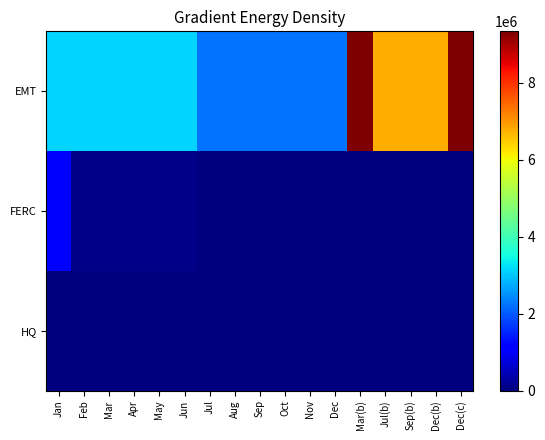

Reading right to left, transcribe all the data shown in this chart.

EMT: Dec(c)=9340126.6	Dec(b)=6759213.0	Sep(b)=6759213.0	Jul(b)=6759213.0	Mar(b)=9340126.6	Dec=2253071.0	Nov=2253071.0	Oct=2253071.0	Sep=2253071.0	Aug=2253071.0	Jul=2253071.0	Jun=3113375.5	May=3113375.5	Apr=3113375.5	Mar=3113375.5	Feb=3113375.5	Jan=3113375.5
FERC: Dec(c)=0.0	Dec(b)=0.0	Sep(b)=0.0	Jul(b)=0.0	Mar(b)=0.0	Dec=0.0	Nov=0.0	Oct=0.0	Sep=0.0	Aug=0.0	Jul=0.0	Jun=87532.9	May=87532.9	Apr=87532.9	Mar=87532.9	Feb=87532.9	Jan=1050395.0
HQ: Dec(c)=0.0	Dec(b)=0.0	Sep(b)=0.0	Jul(b)=0.0	Mar(b)=0.0	Dec=0.0	Nov=0.0	Oct=1365.1	Sep=3705.8	Aug=1862.2	Jul=2103.7	Jun=2587.0	May=2288.8	Apr=1816.7	Mar=1748.8	Feb=1721.9	Jan=1867.2